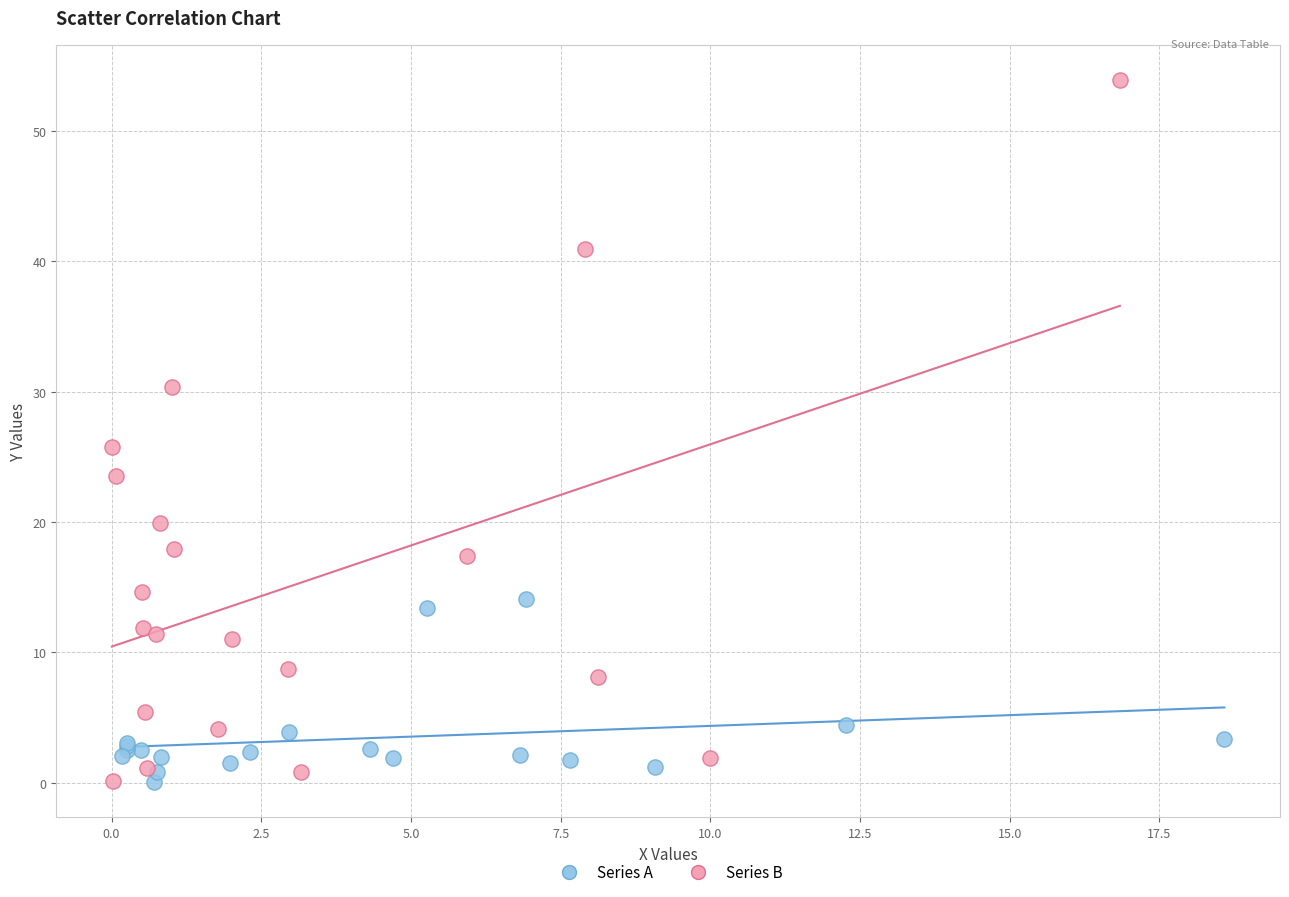

What are all the series names shown in the legend?

Series A, Series B